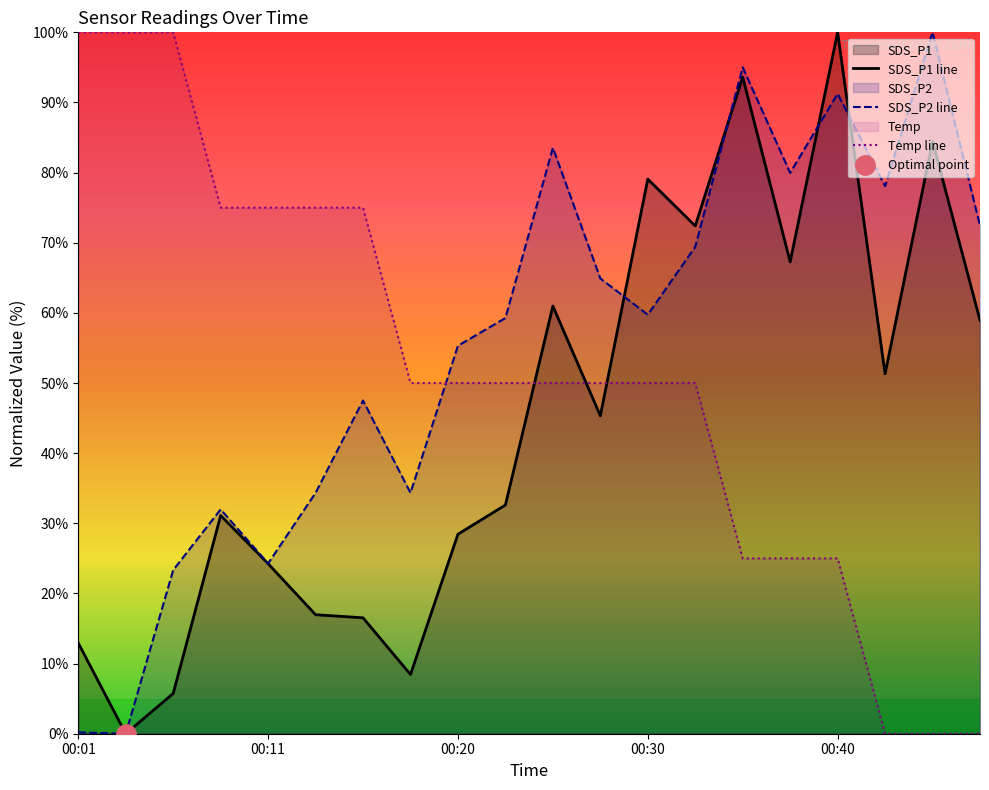

Does the chart have visible grid lines?

No